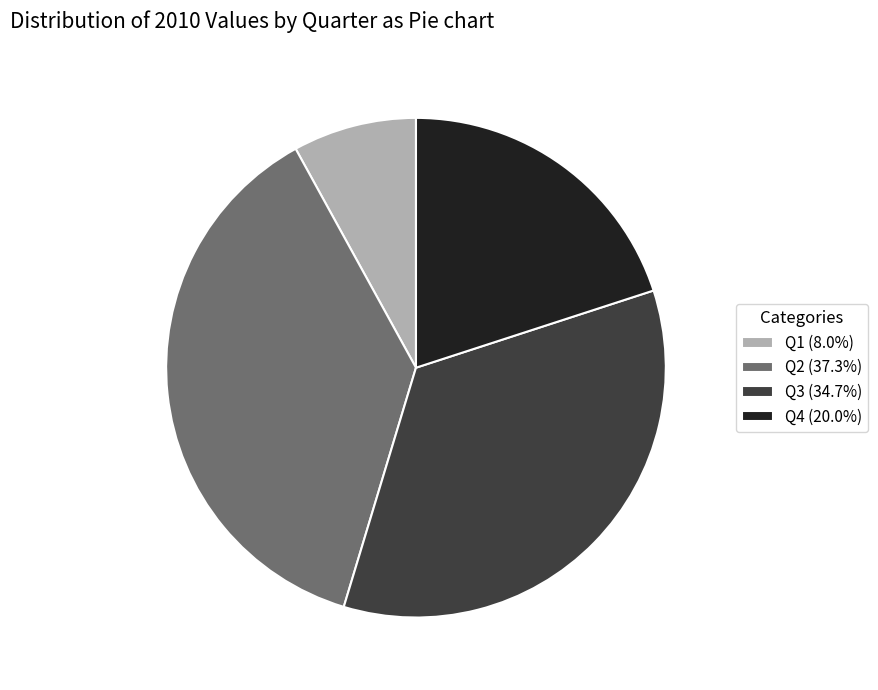

Is it true that Q1 is 8% of the pie?

True